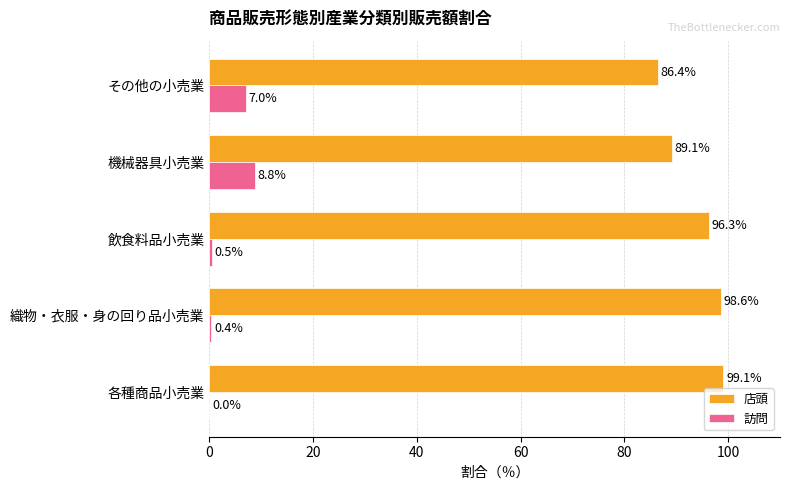

What is the maximum value shown in the chart?

99.1